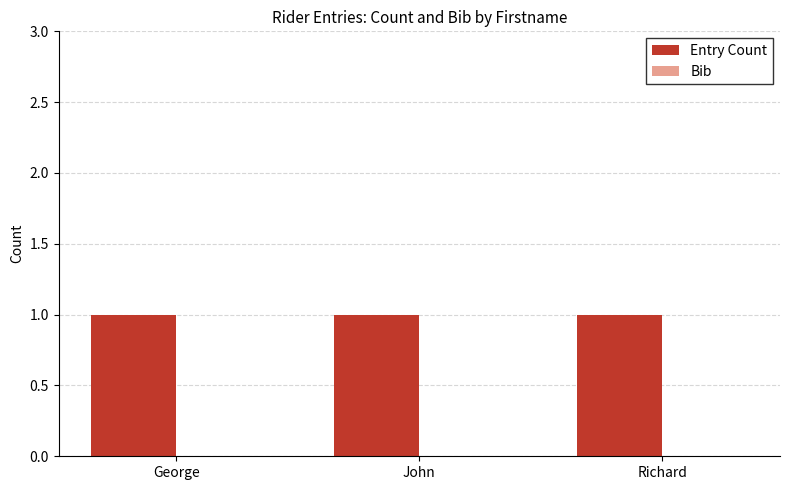

List the labels in order of Bib value, largest first.

George, John, Richard